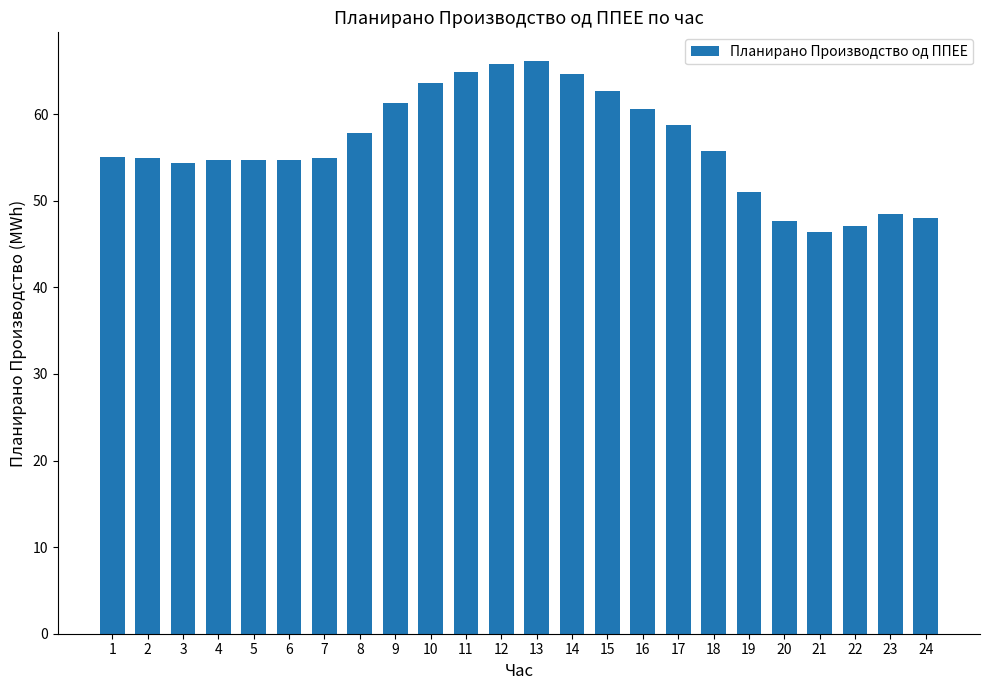

What is the ratio of the value at 1 to the value at 22?

1.2